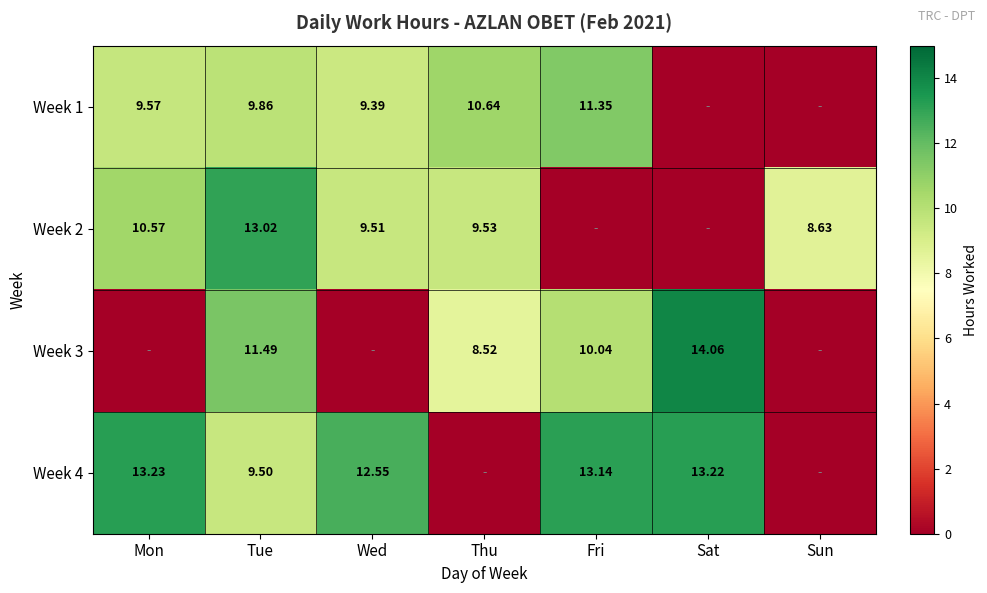

Is the value of Week 2 at Thu greater than the value of Week 4 at Wed?

No